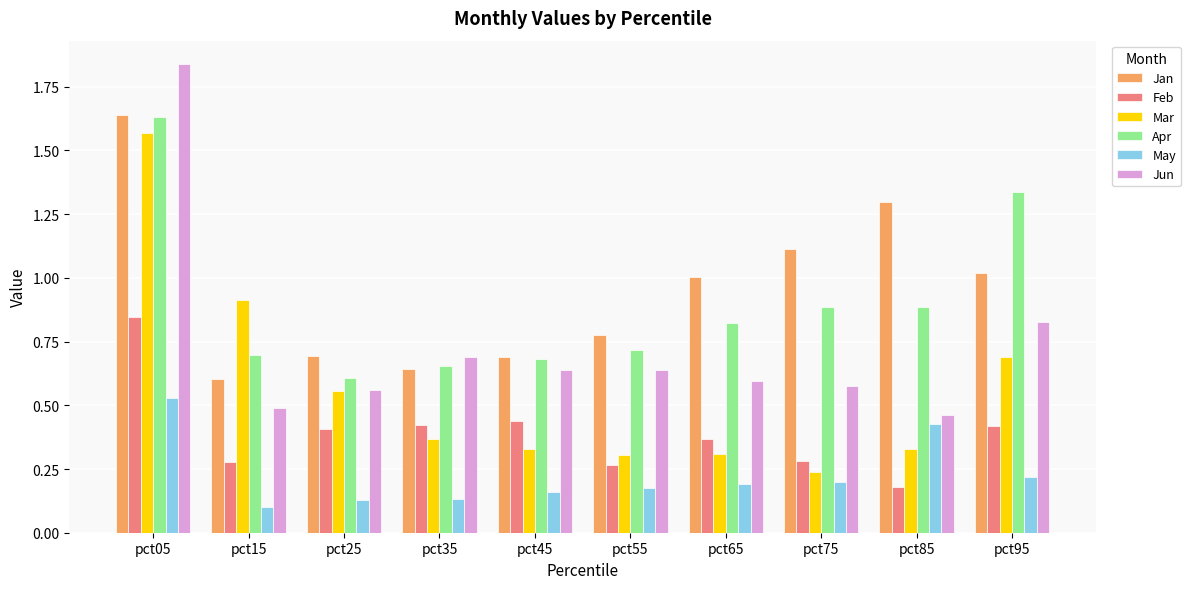

The value of Mar at pct55 is 0.3. True or false?

True